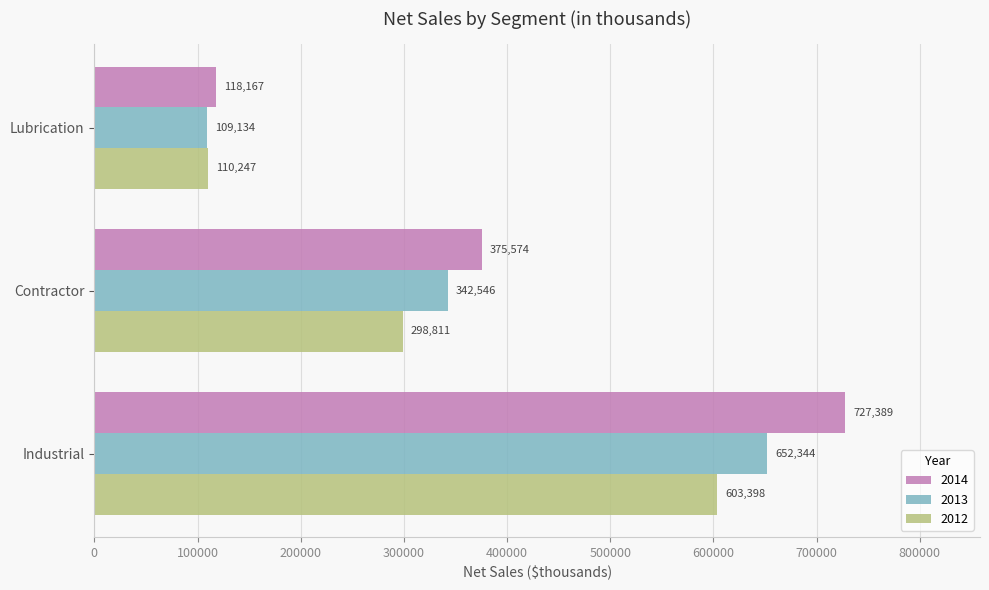

What is the sum of the 2014 values at Industrial and Contractor?

1102963